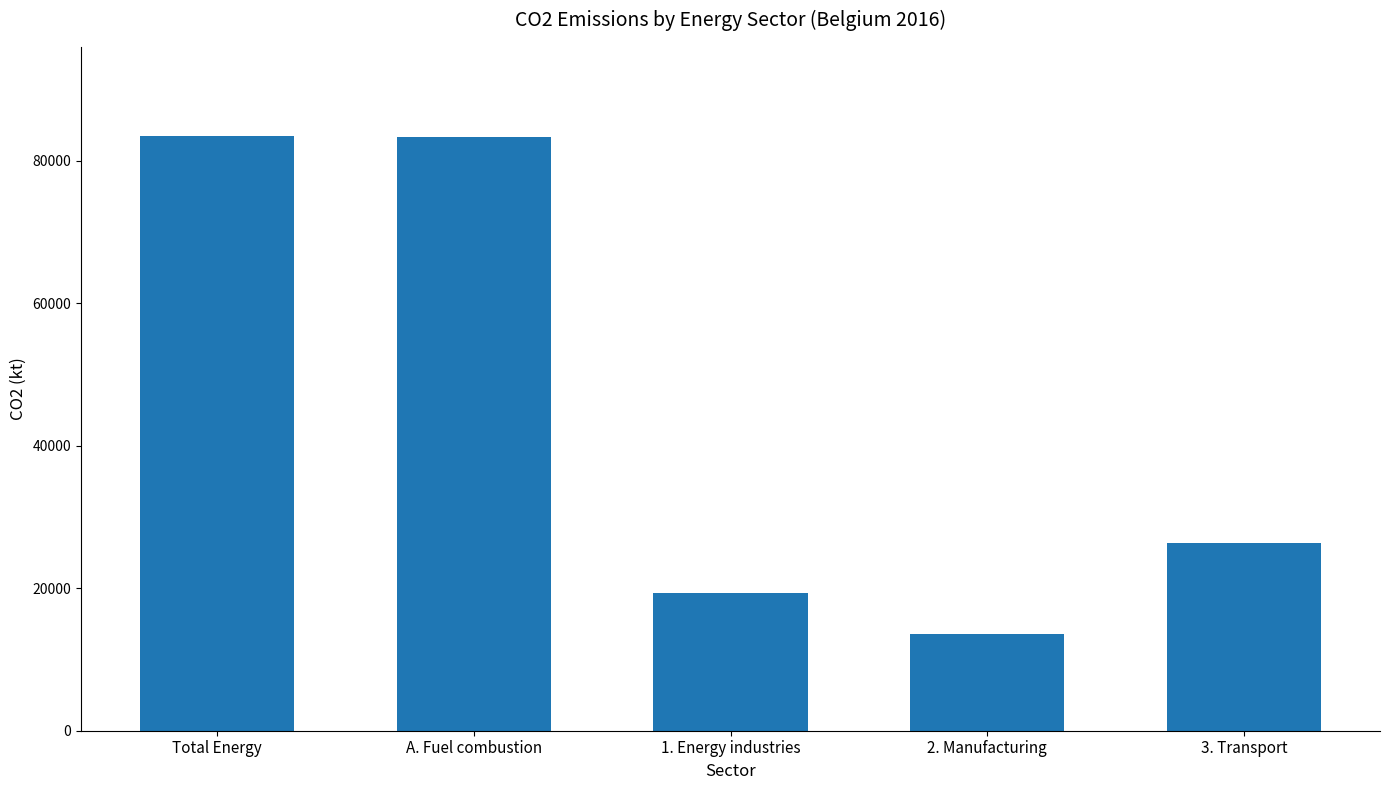

Is it true that the value at 3. Transport is 26313.7?

True